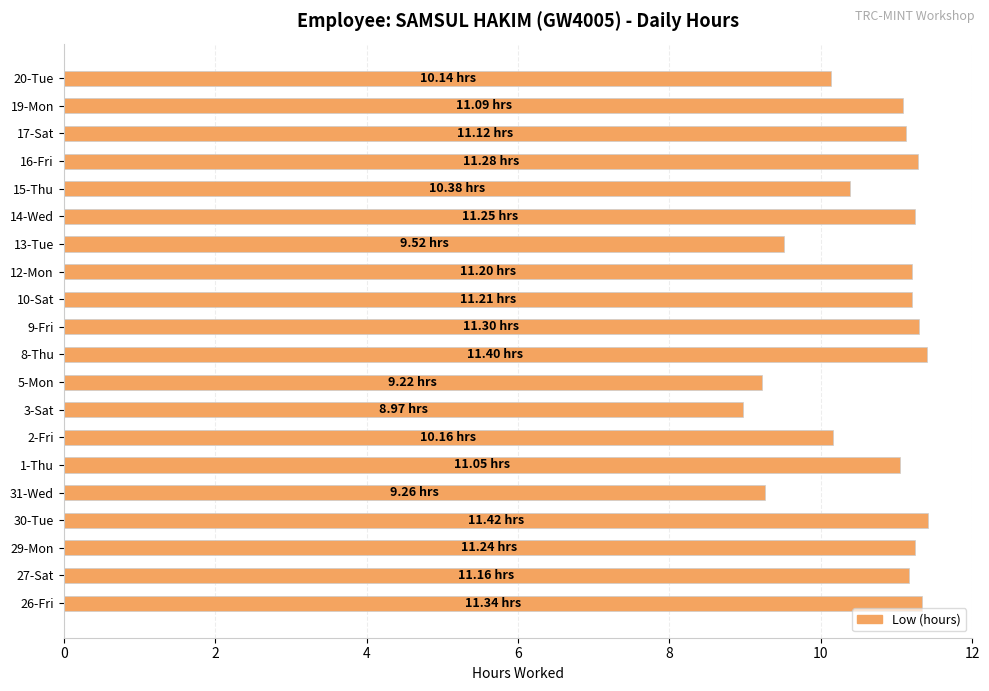

Which has a higher value, 27-Sat or 13-Tue?

27-Sat